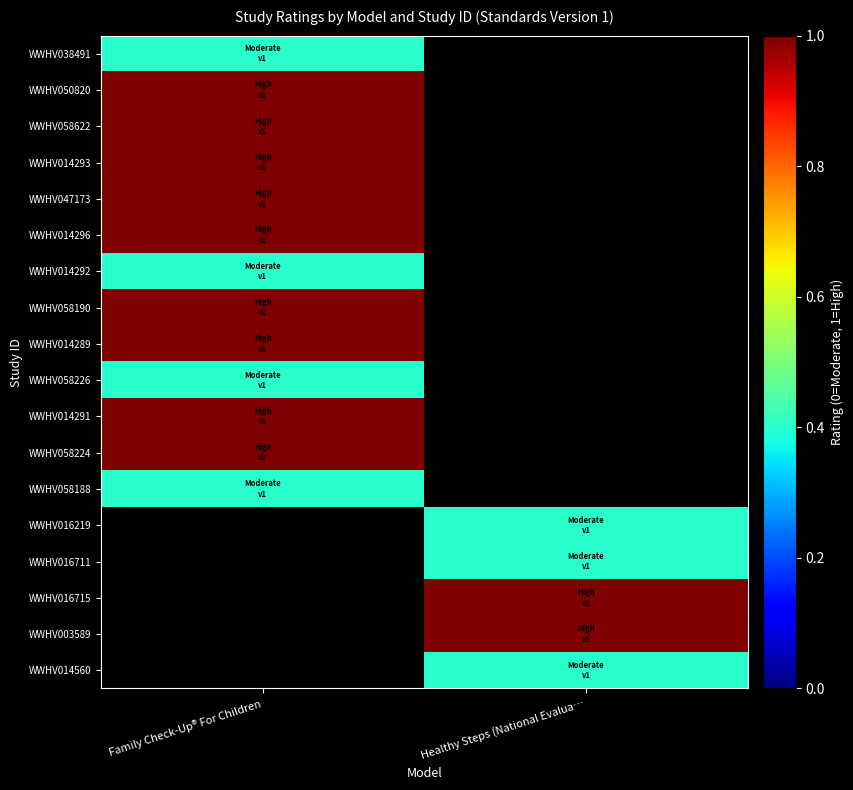

Where is WWHV038491 nearest to the value 0?

Family Check-Up® For Children